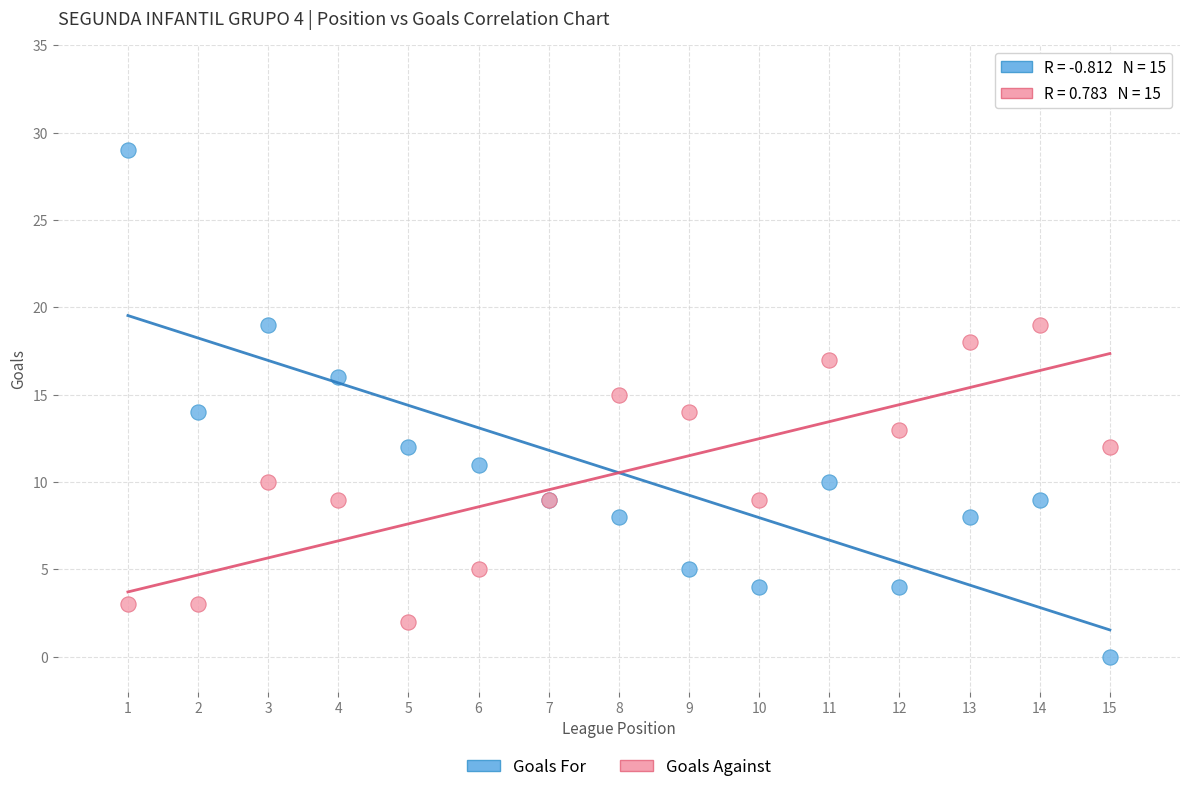

Which series contains the lowest Y value?

Goals For